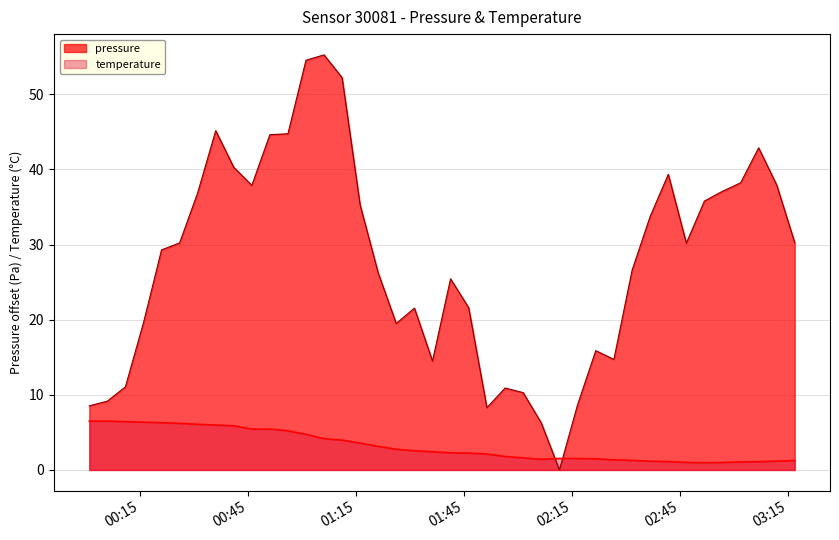

How many values in pressure are above zero?

39